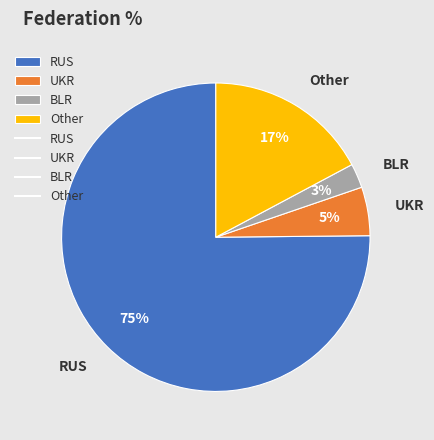

To the nearest percent, what is the average slice percentage?

25%